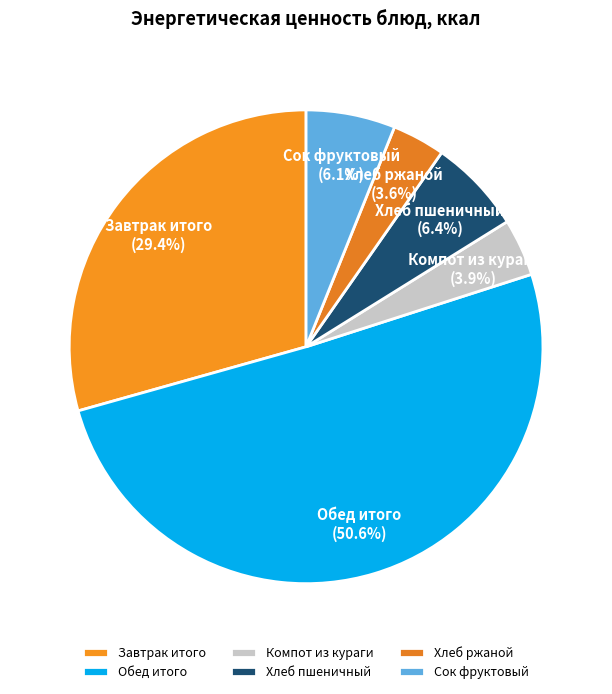

Which slice is the largest?

Обед итого